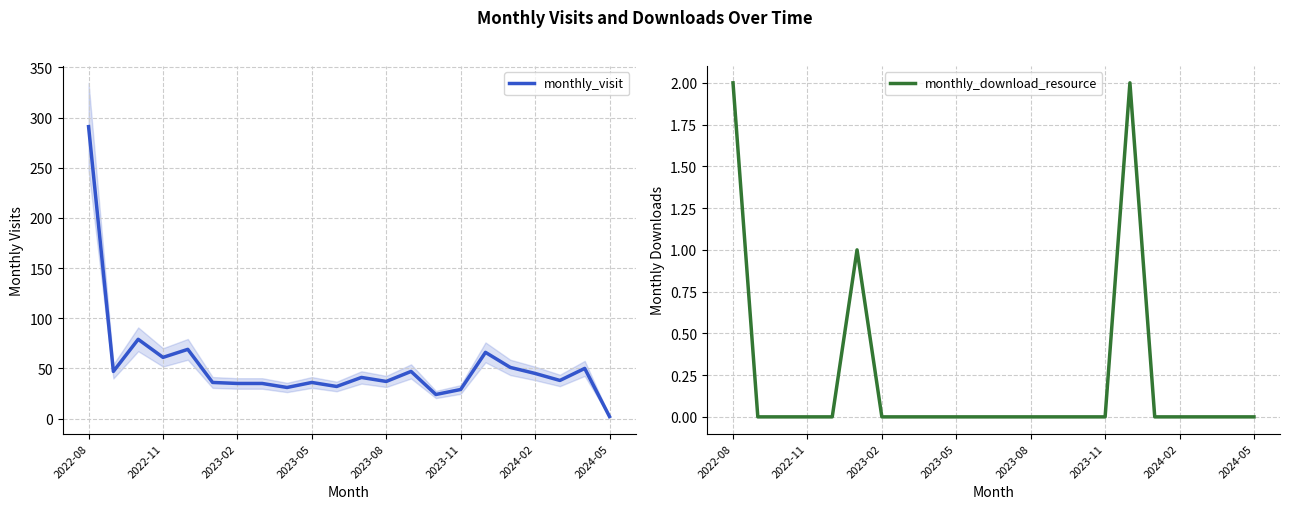

At how many categories does at least one series exceed 126?

1